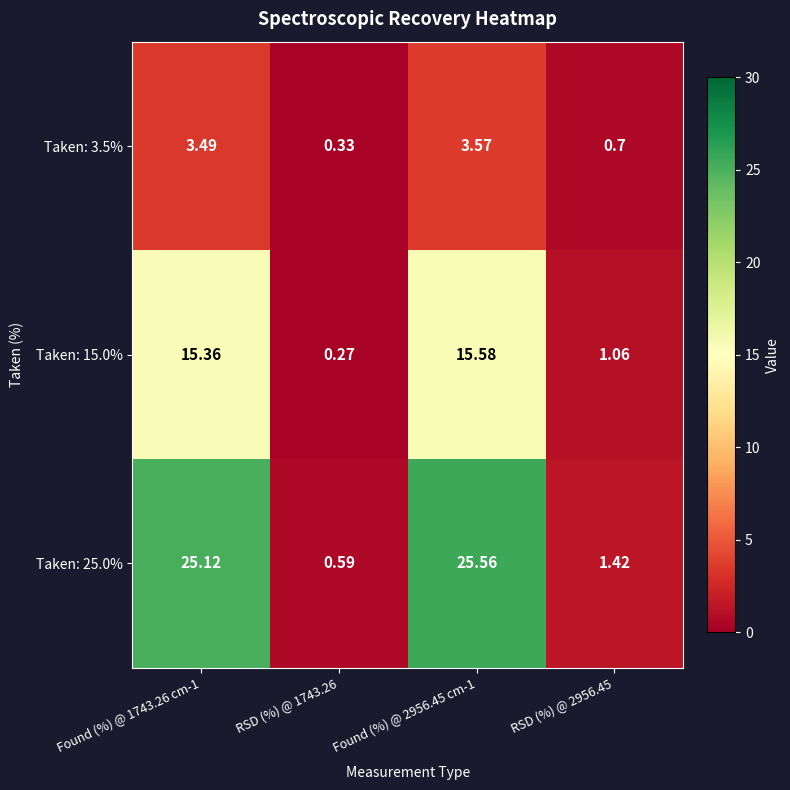

Is the value of Taken: 15.0% at RSD (%) @ 1743.26 greater than the value of Taken: 3.5% at RSD (%) @ 1743.26?

No